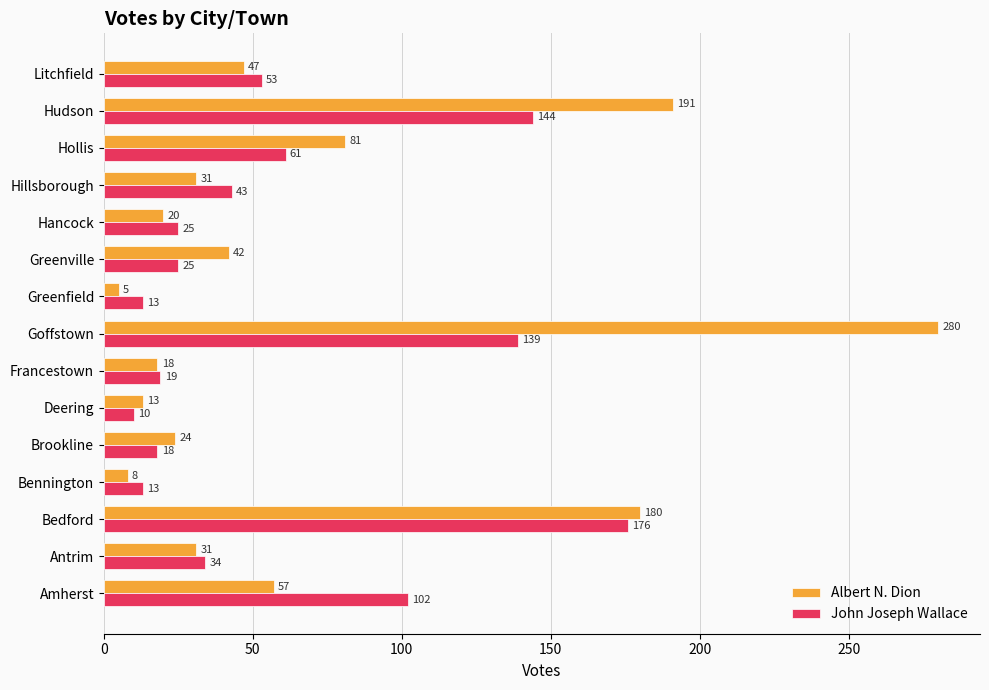

Is it true that John Joseph Wallace equals 34 at Antrim?

True